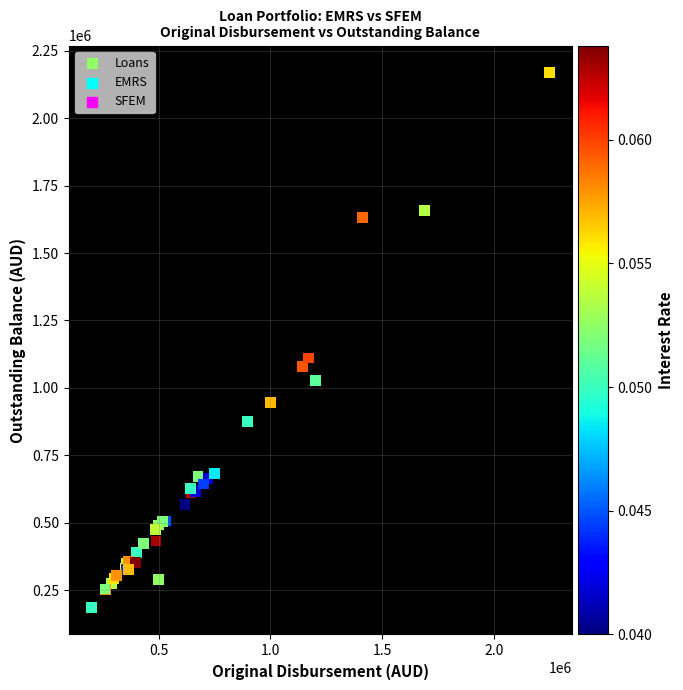

What Y value in the scatter plot is closest to 1177524?

1110661.1